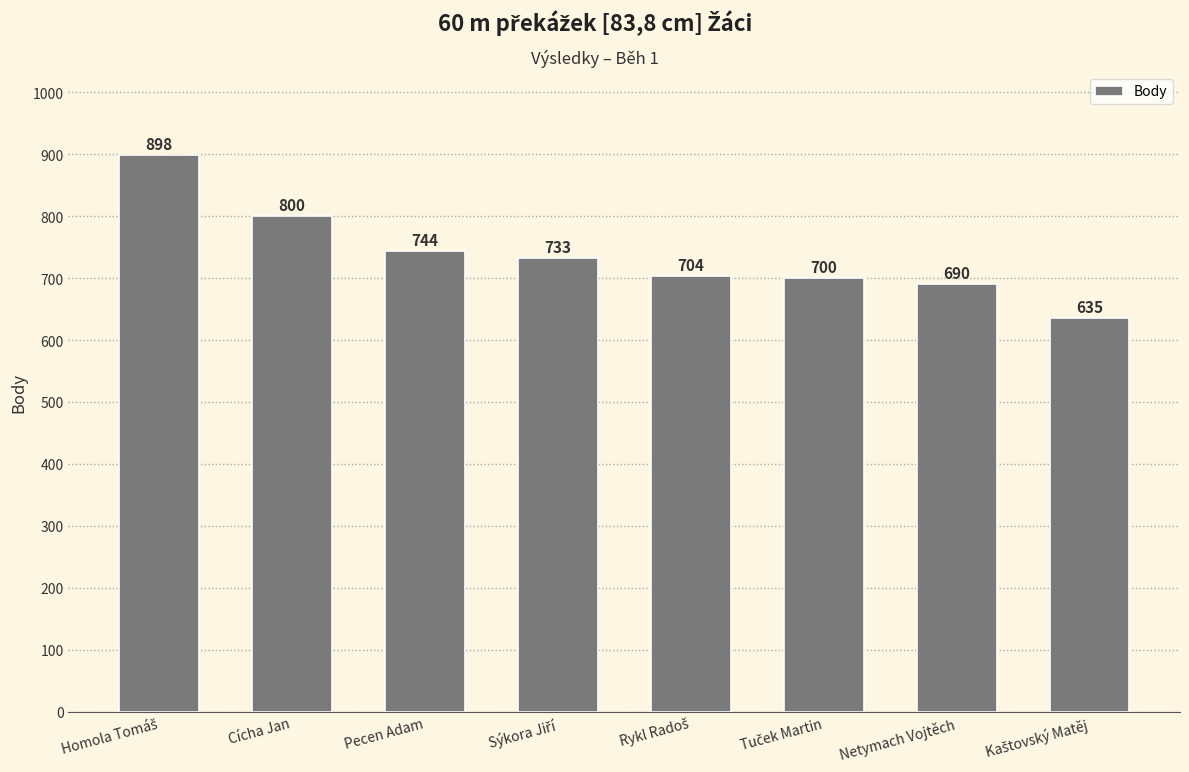

What is the label of the 3rd bar from the left?

Pecen Adam